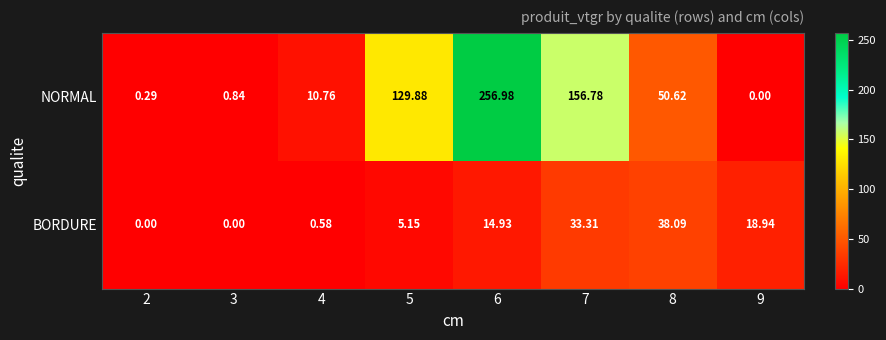

Is the value of NORMAL at 3 greater than the value of BORDURE at 8?

No